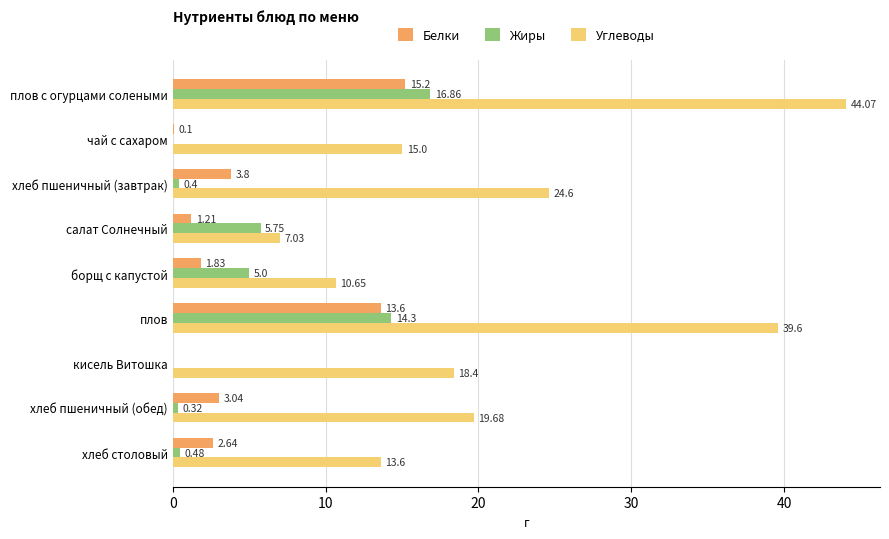

Which series changed the most between плов and хлеб столовый?

Углеводы